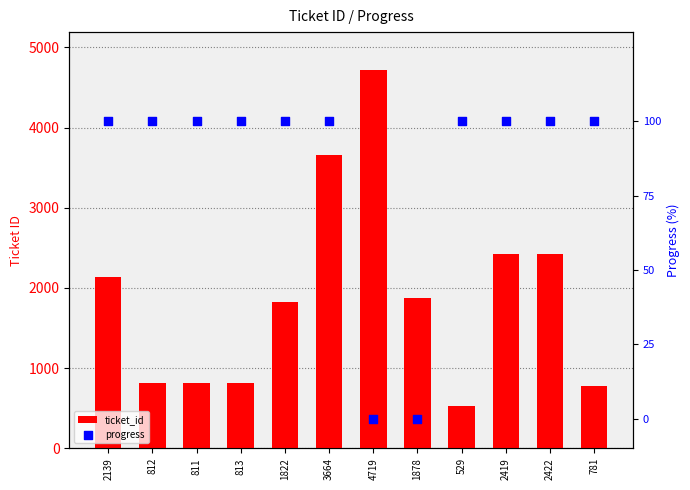

What is the total value across all series at 1822?

1922